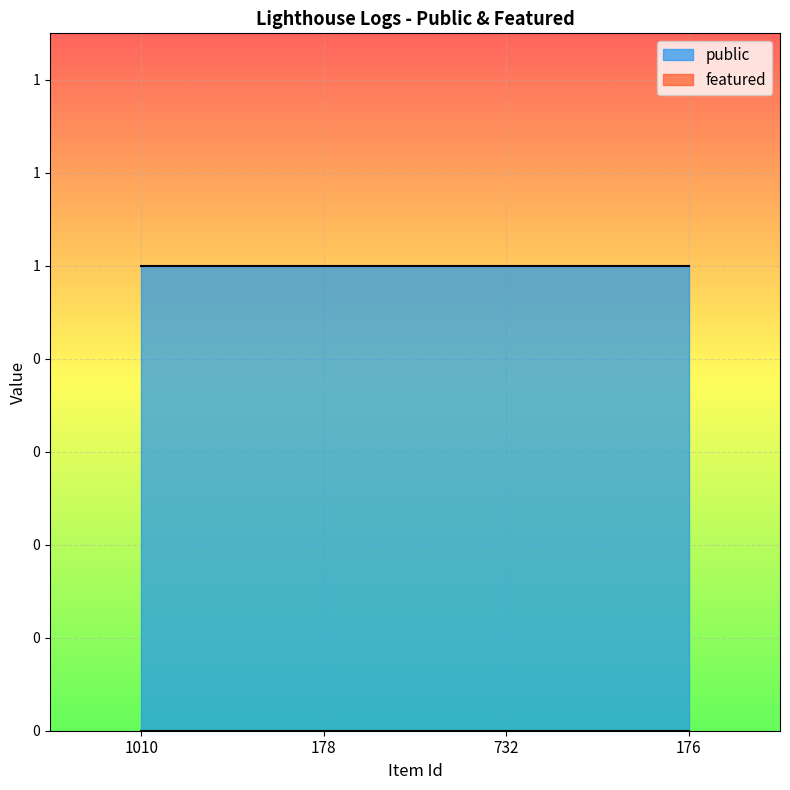

Rank the series by their maximum value, from highest to lowest.

public, featured